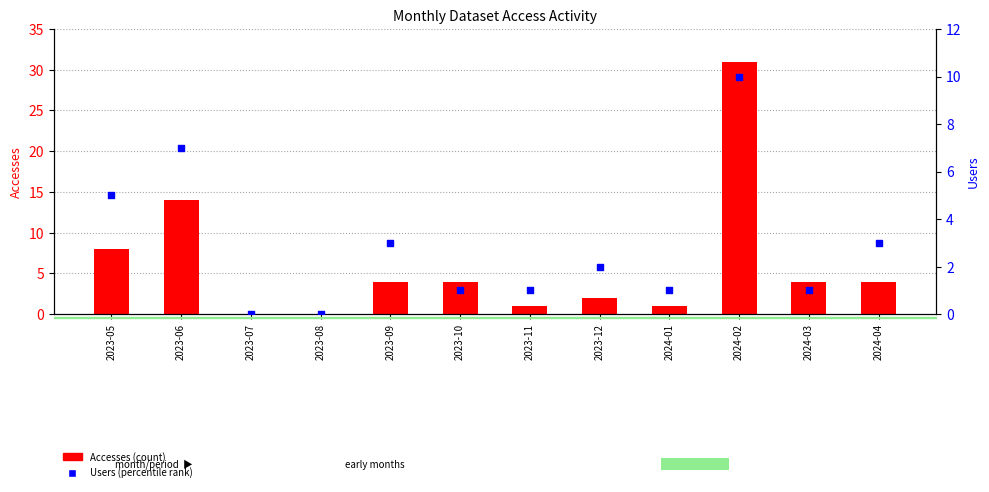

At which category is the sum across all series the highest?

2024-02